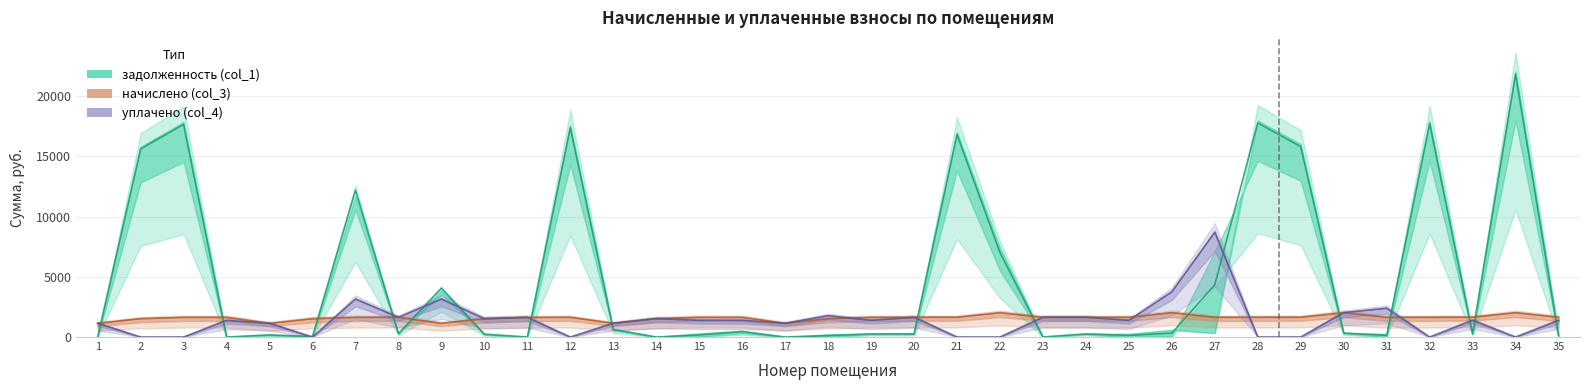

How many values in the уплачено (col_4) series exceed 1381?

19